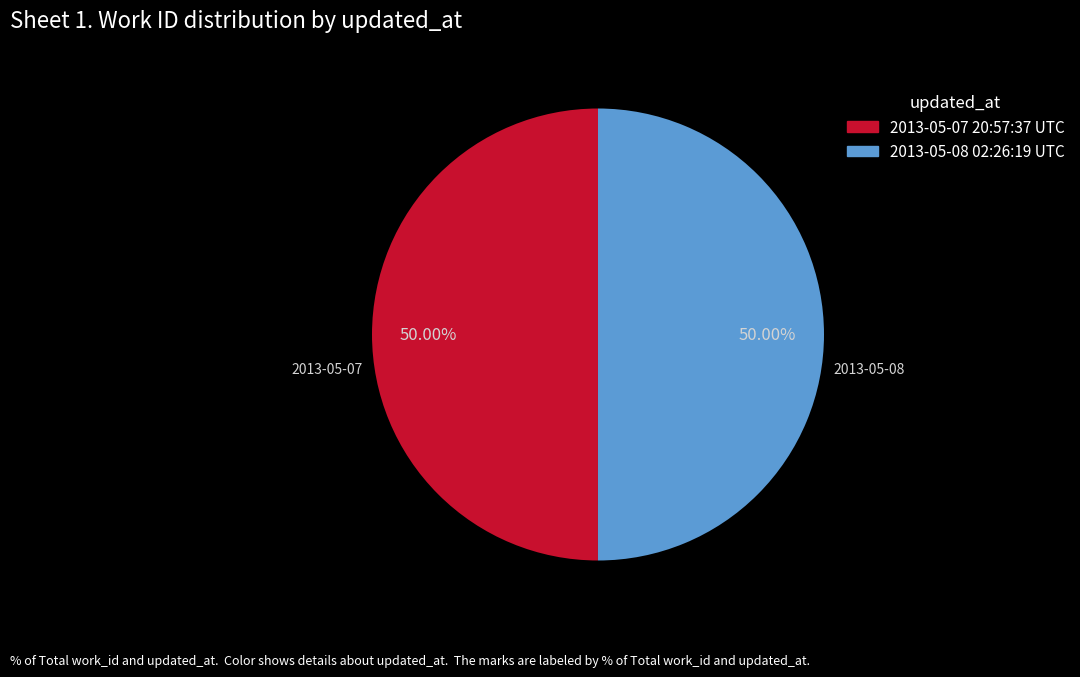

Is it true that 2013-05-08 02:26:19 UTC is 50% of the pie?

True